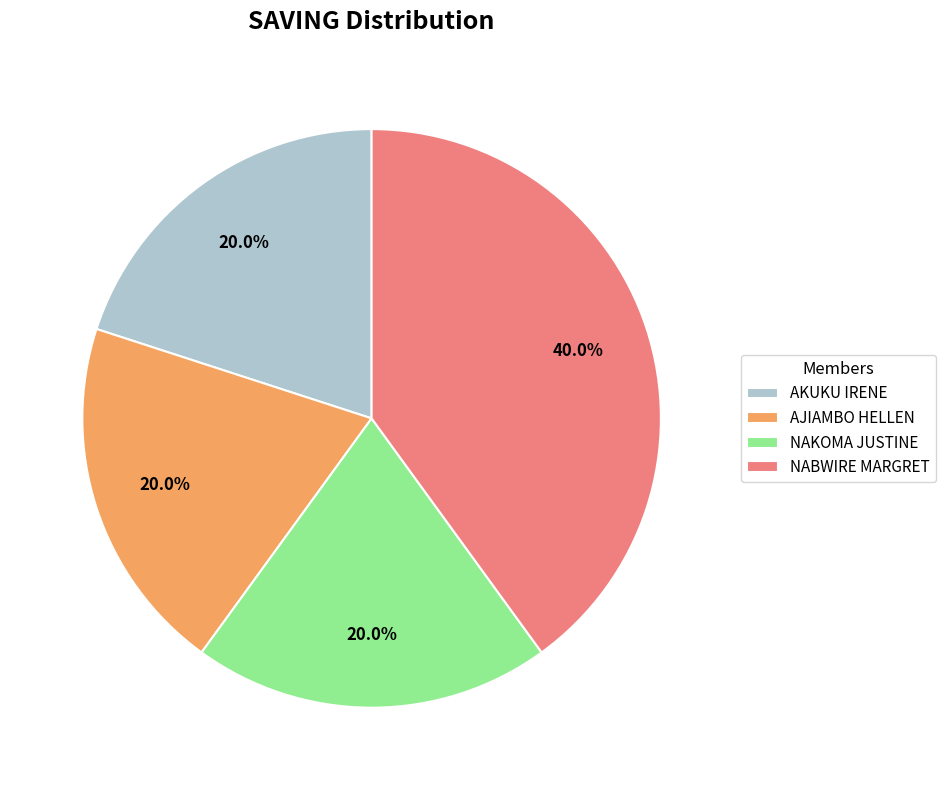

How many slices are in this pie chart?

4